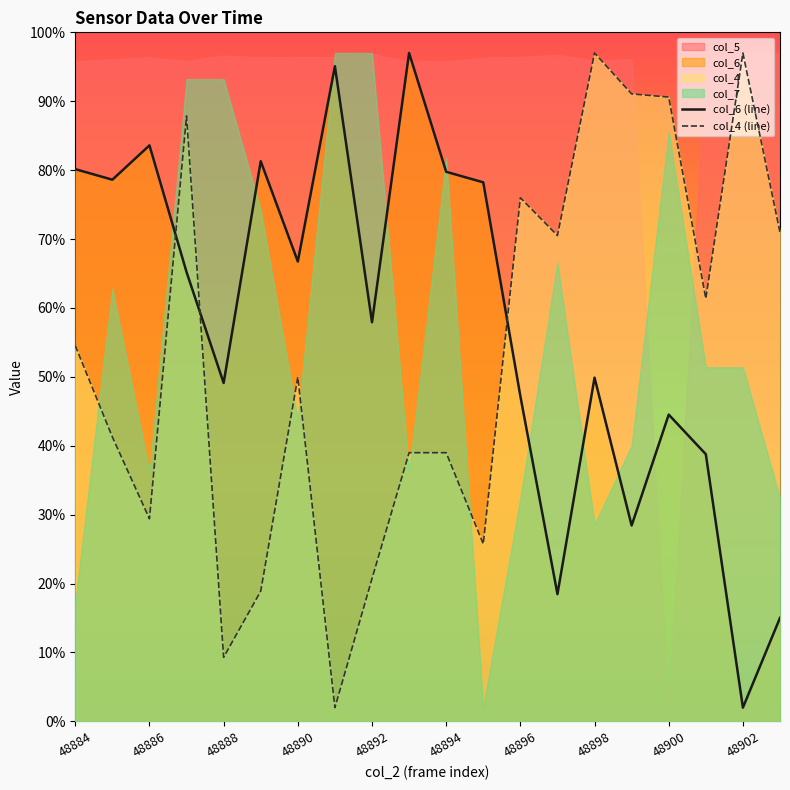

Is the value of col_6 (line) at 48890 greater than the value of col_4 (line) at 48894?

Yes